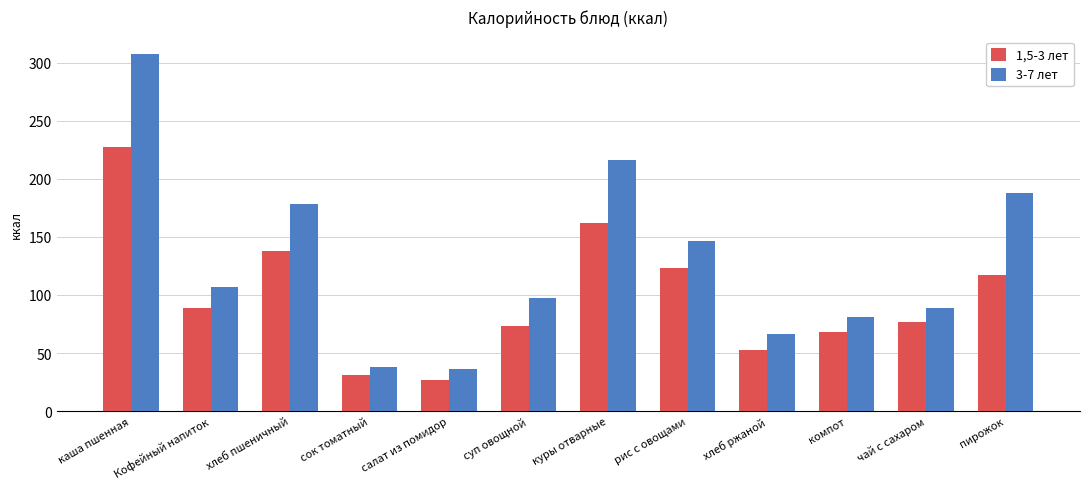

What is the label of the 4th bar from the right?

хлеб ржаной